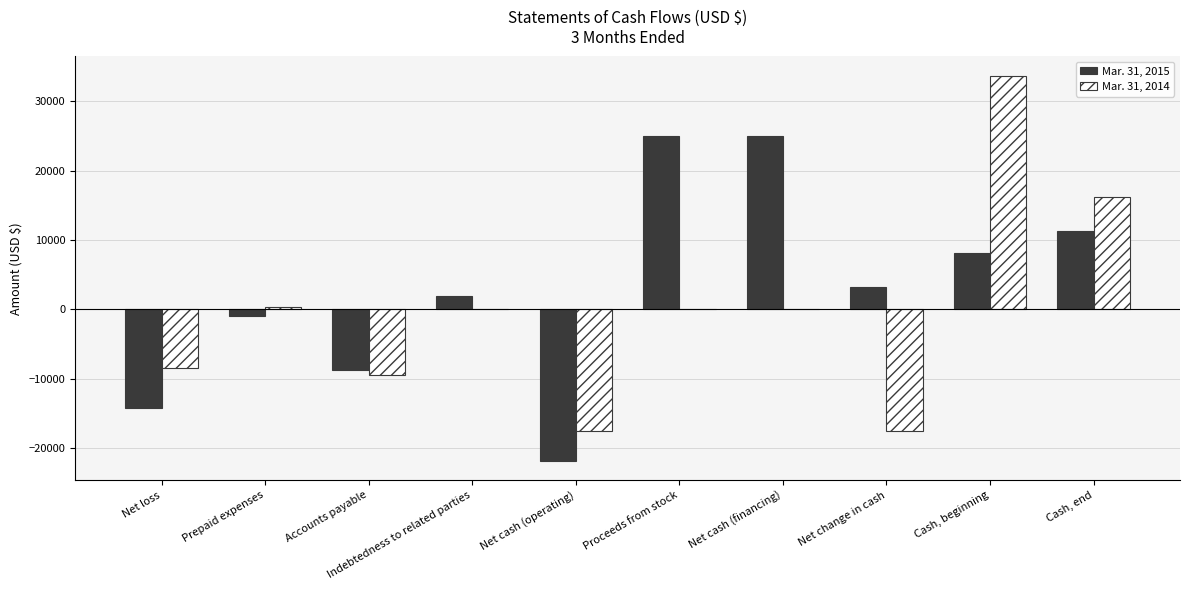

Which series changed the most between Net loss and Accounts payable?

Mar. 31, 2015